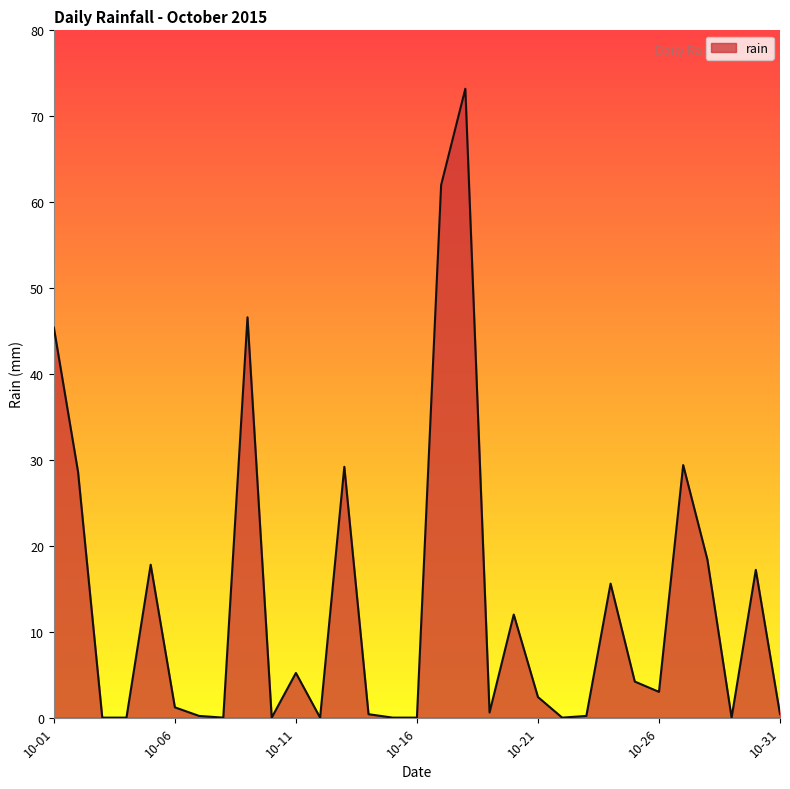

What is the maximum value shown in the chart?

73.2